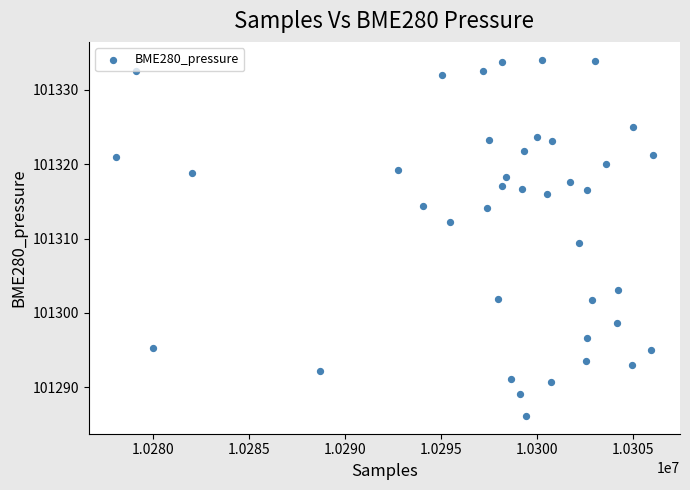

What Y value in the scatter plot is closest to 101310?

101309.5